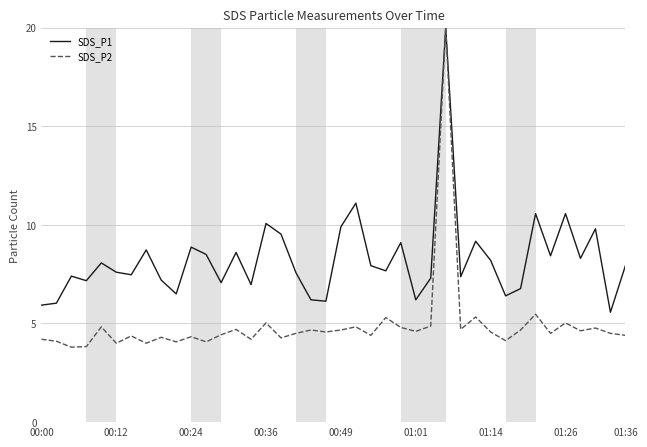

What is the minimum value shown in the chart?

3.8